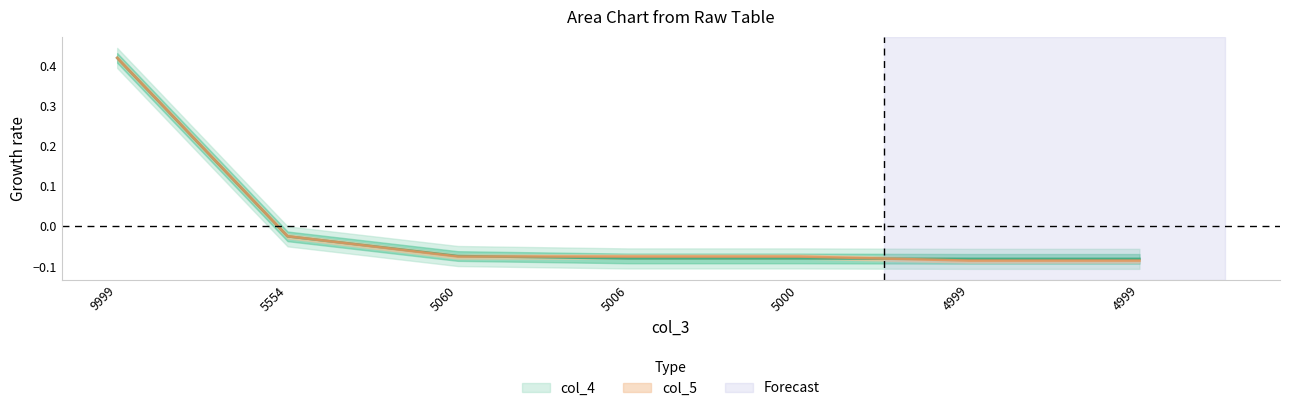

At 5006, list the series in order from smallest to largest.

col_4, col_5